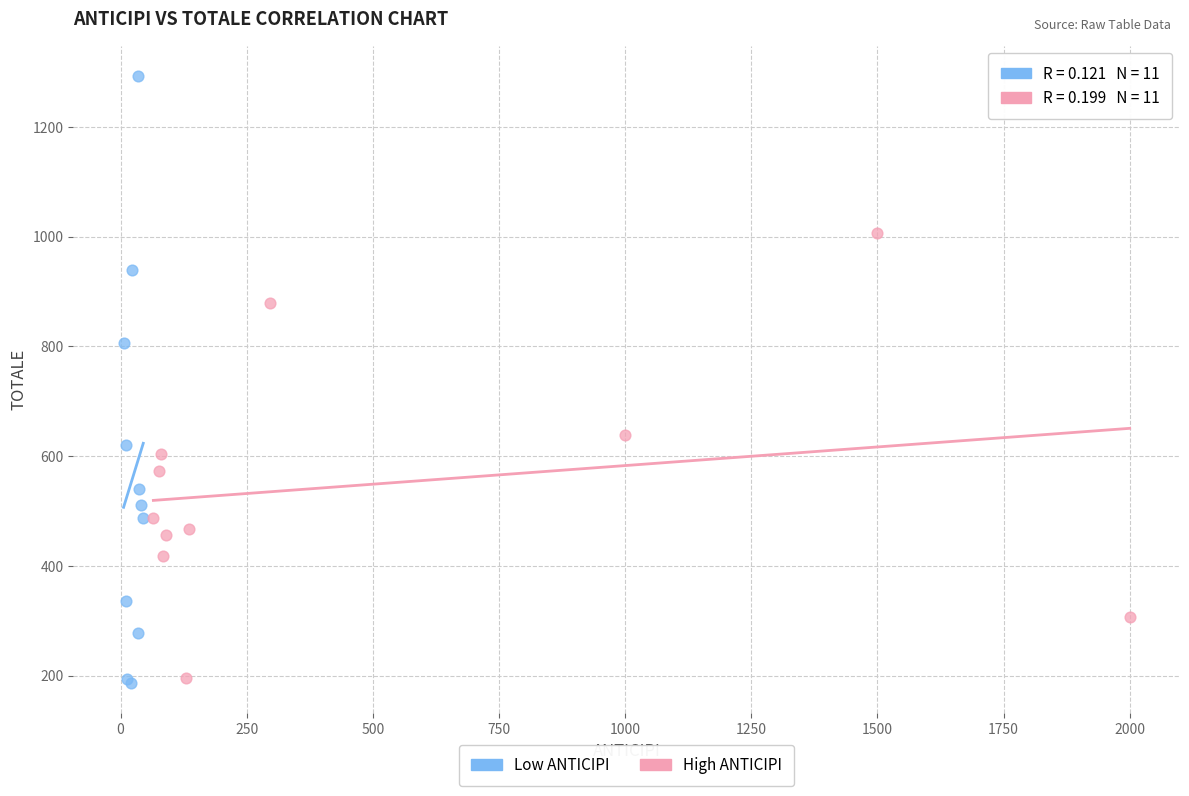

Which series has the largest Y range (max minus min)?

Low ANTICIPI